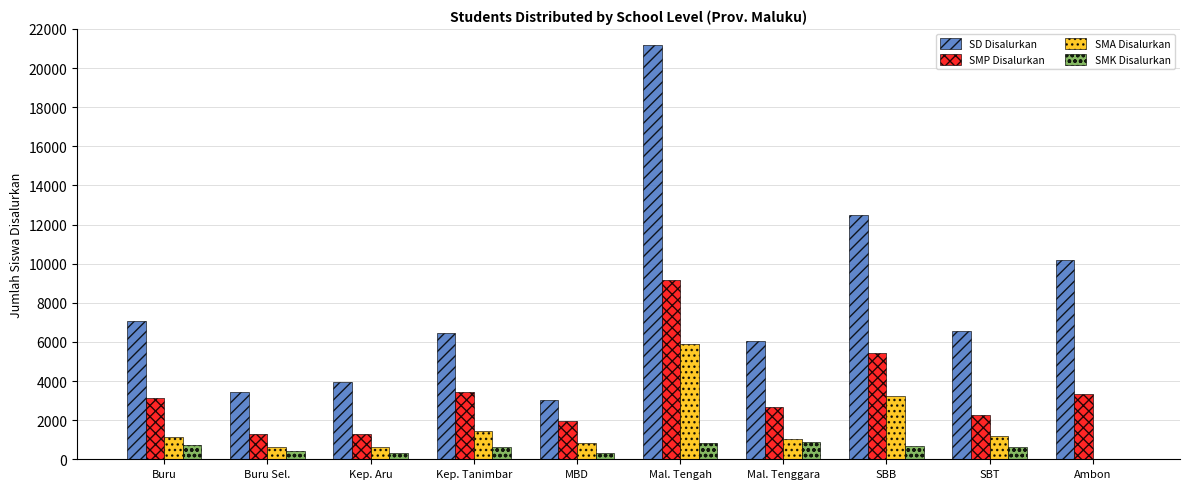

What is the maximum value shown in the chart?

21172